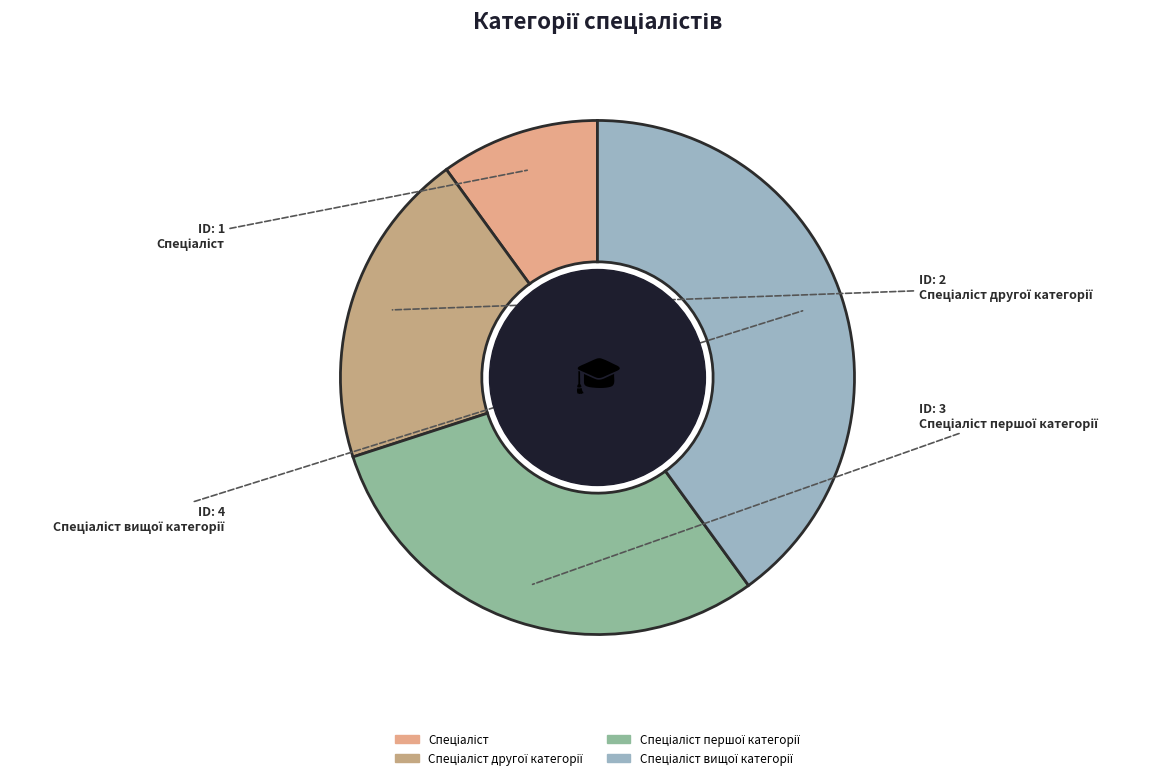

Combined, what portion of the pie is Спеціаліст першої категорії and Спеціаліст?

40.0%